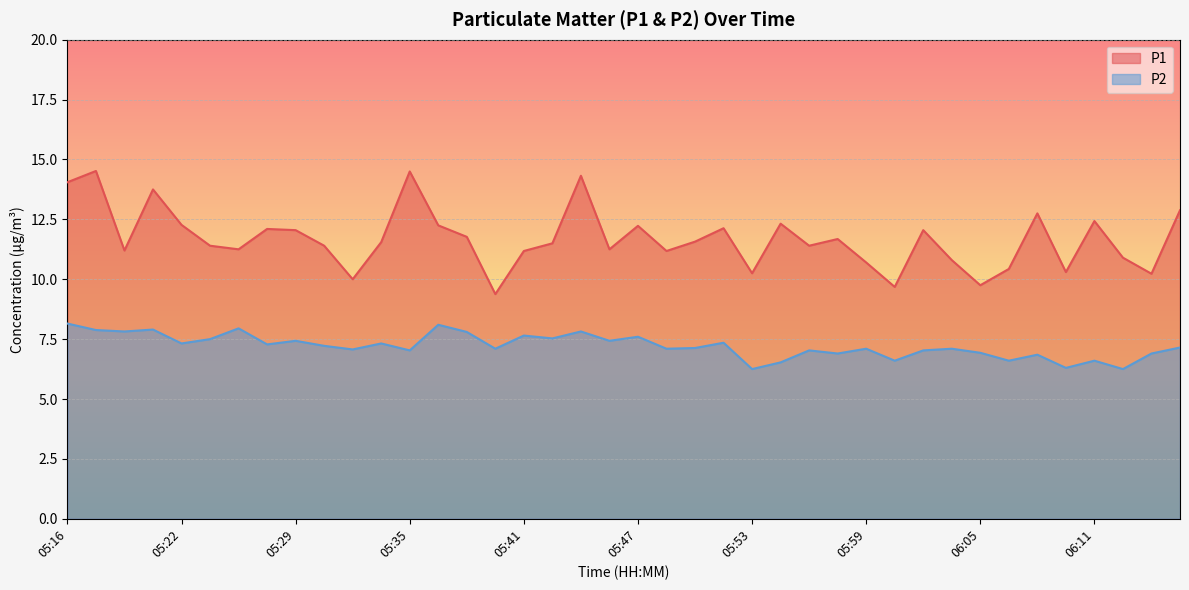

Where is P2 nearest to the value 7?

05:35